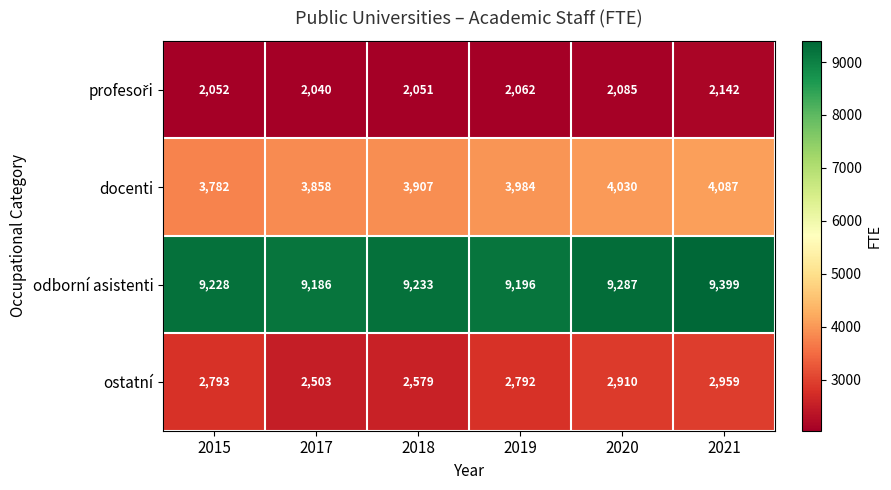

What is the difference between the docenti values at 2020 and 2021?

57